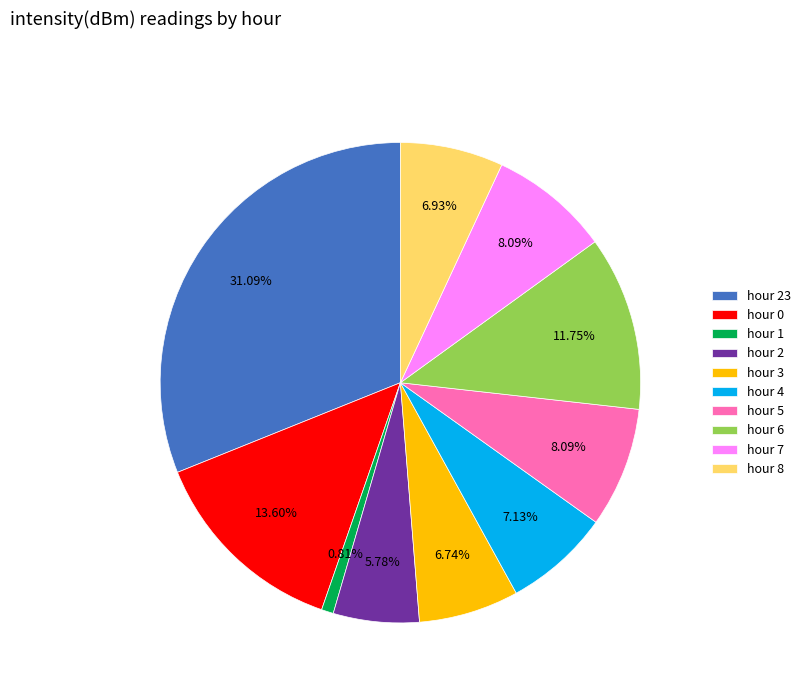

To the nearest percent, what portion does hour 3 represent?

7%